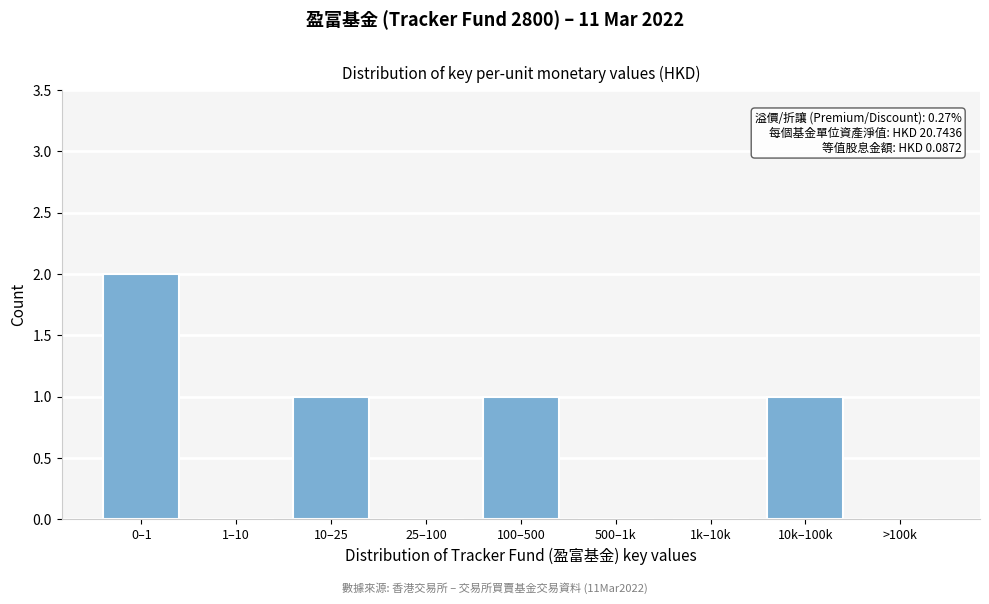

Reading right to left, list all the values displayed in this chart.

>100k=0	10k–100k=1	1k–10k=0	500–1k=0	100–500=1	25–100=0	10–25=1	1–10=0	0–1=2